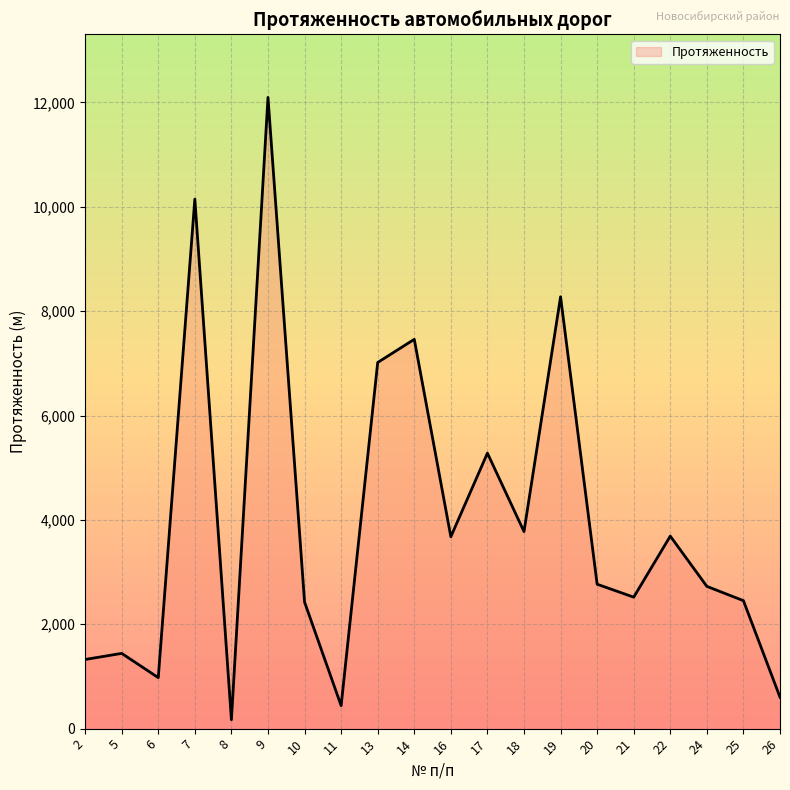

What is the difference between the maximum and second lowest values?

11655